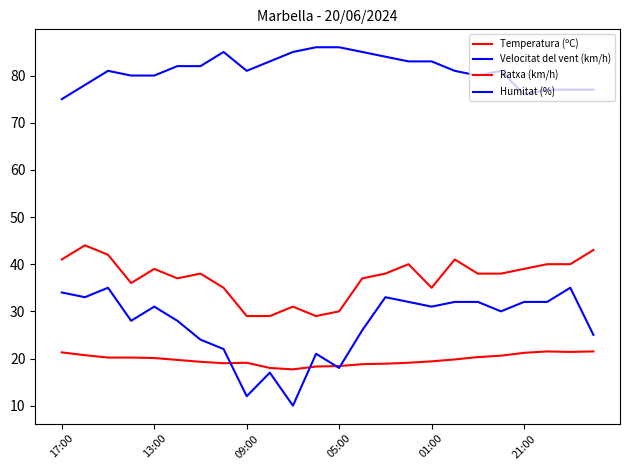

How many lines are shown in the chart?

4